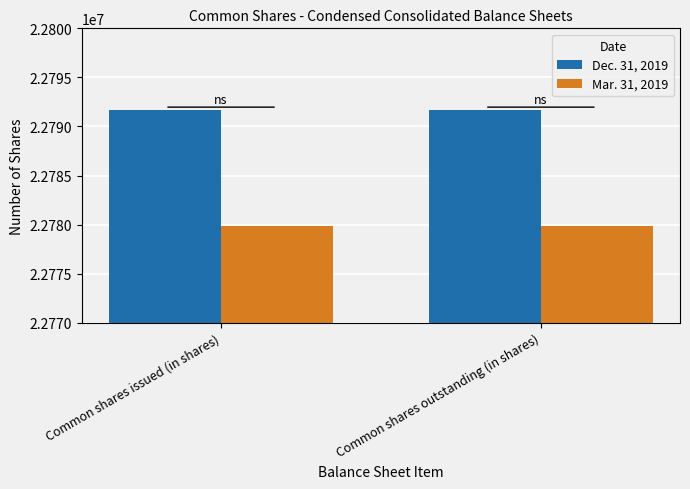

What value does the Mar. 31, 2019 series have at Common shares outstanding (in shares)?

22779891